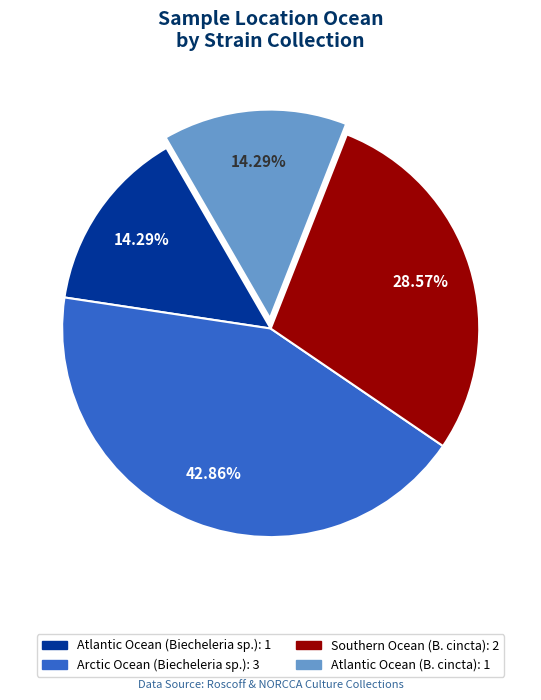

Is there any slice that represents more than half of the pie?

No